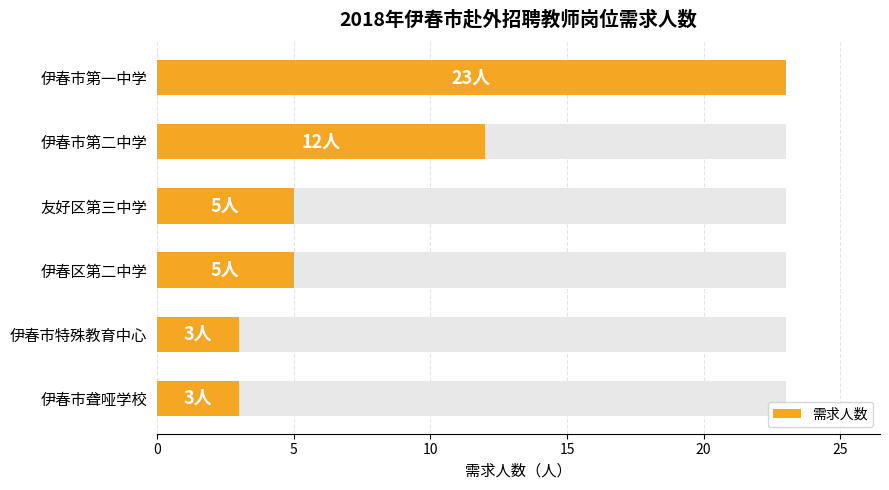

Count the values in the range 3 to 12.

5